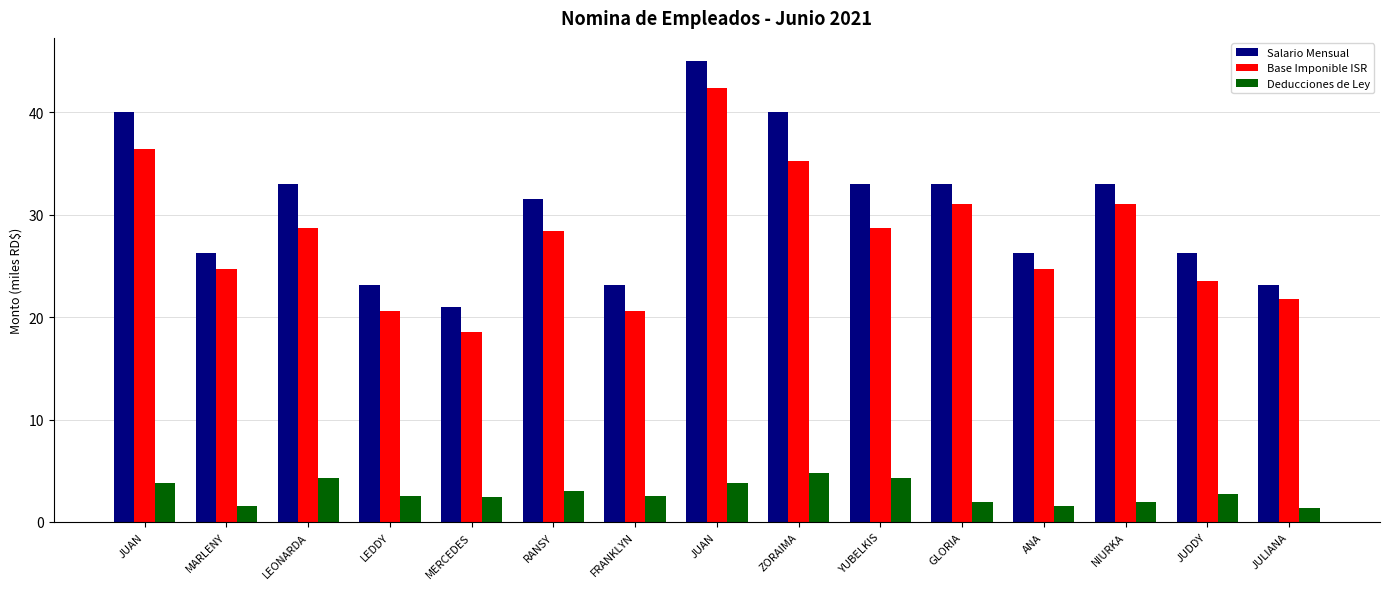

What are all the series names shown in the legend?

Salario Mensual, Base Imponible ISR, Deducciones de Ley